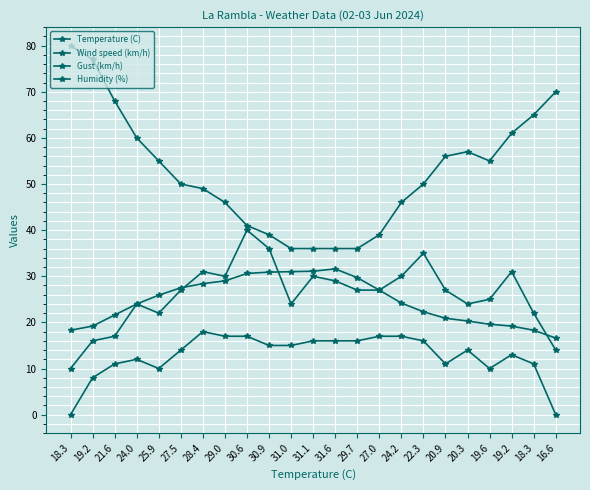

Does the chart have visible grid lines?

Yes